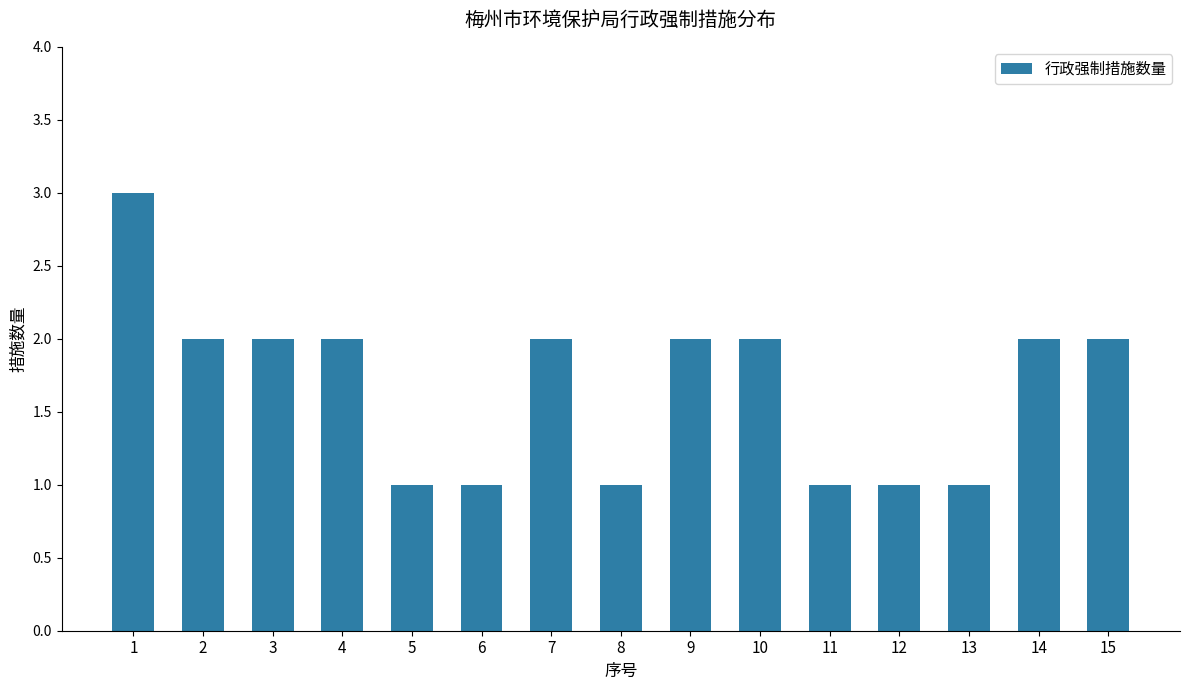

What is the maximum value shown in the chart?

3